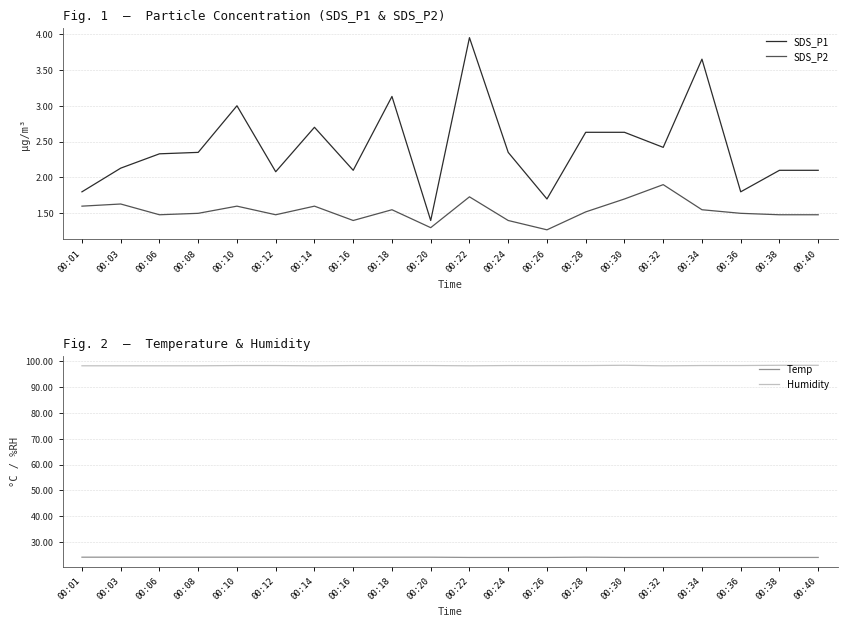

What is the average value of the SDS_P1 series?

2.4